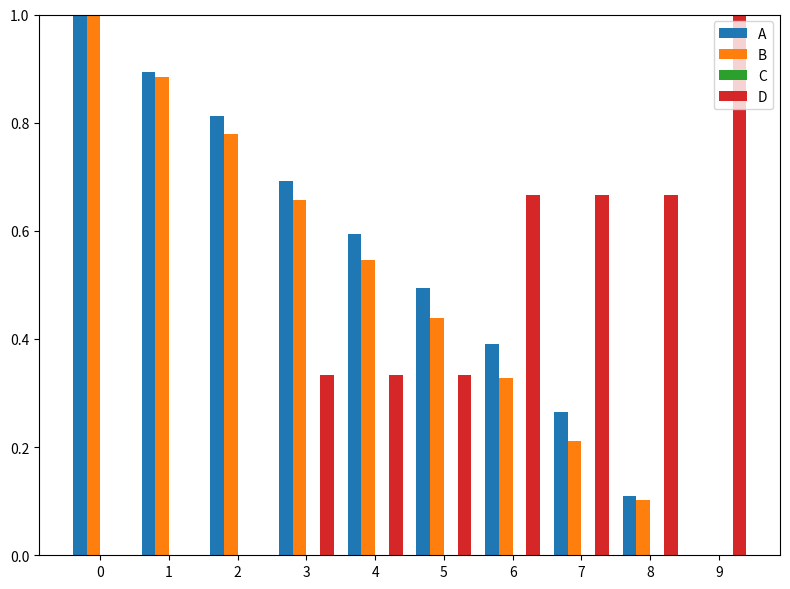

What is the maximum value for A?

1.0